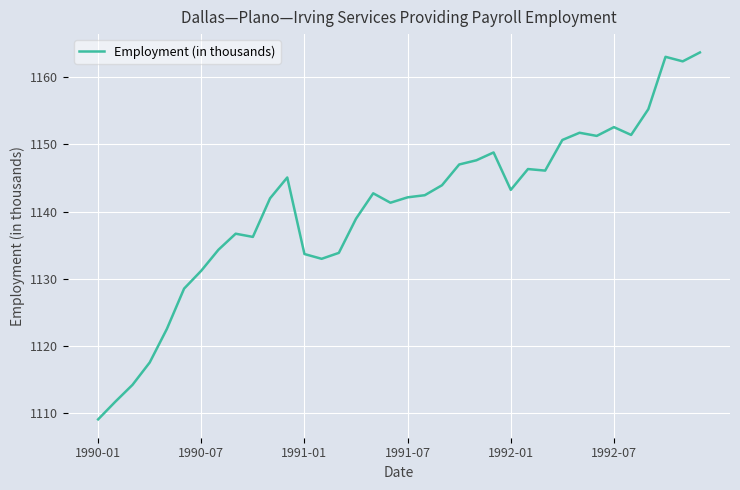

What is the smallest value displayed?

1109.1